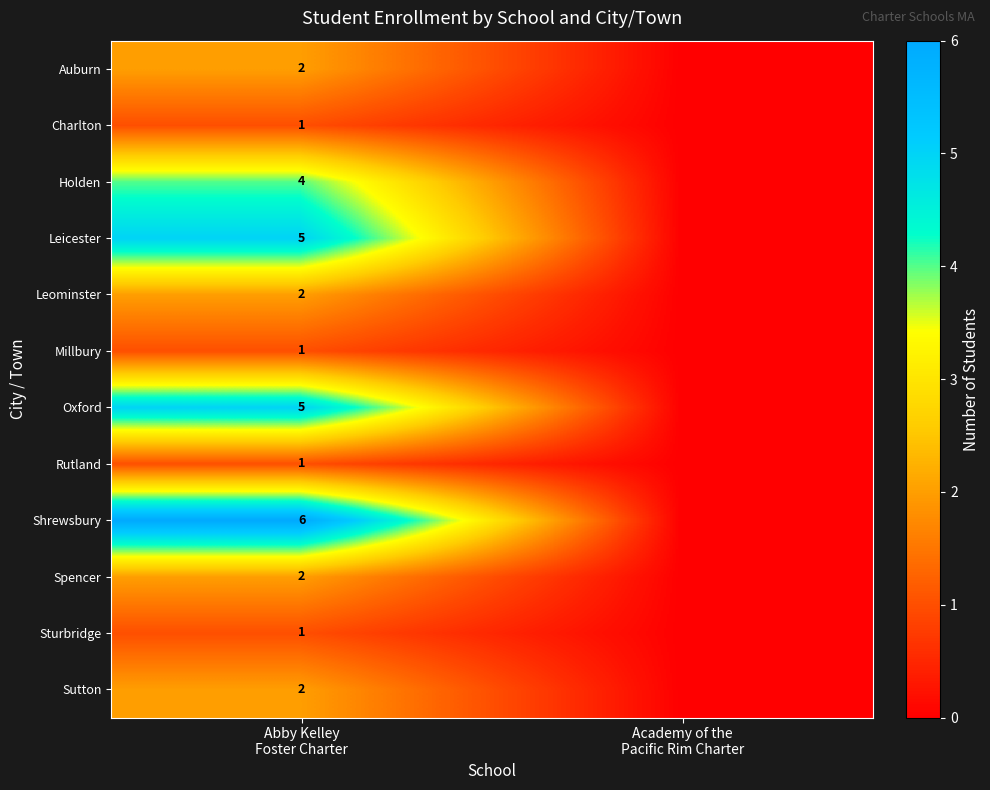

Count the number of categories in the chart.

2